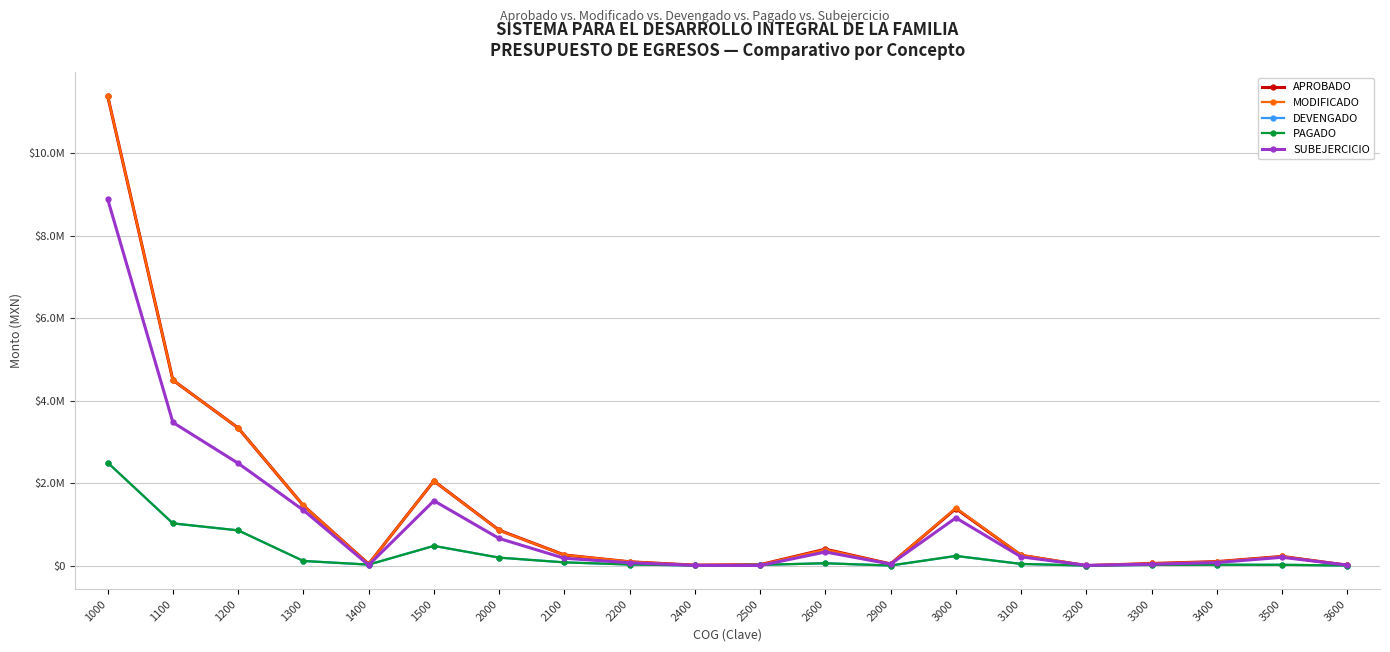

What is the difference between the DEVENGADO values at 1500 and 2900?

475592.1